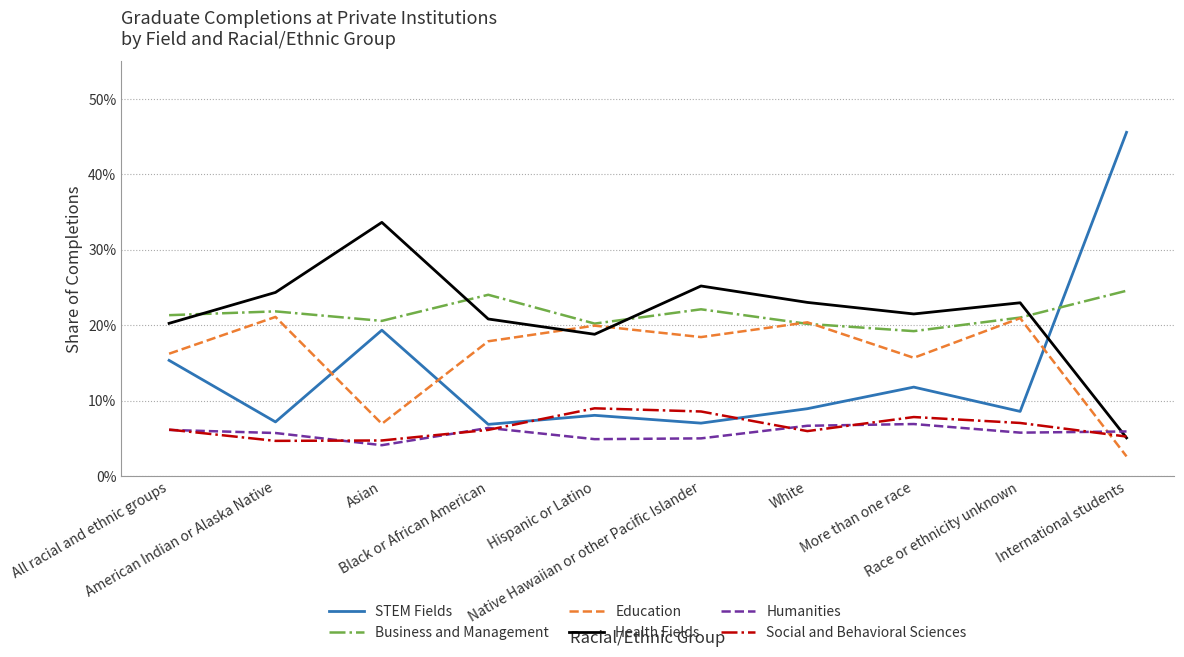

Is this an area chart (filled region under the line)?

No